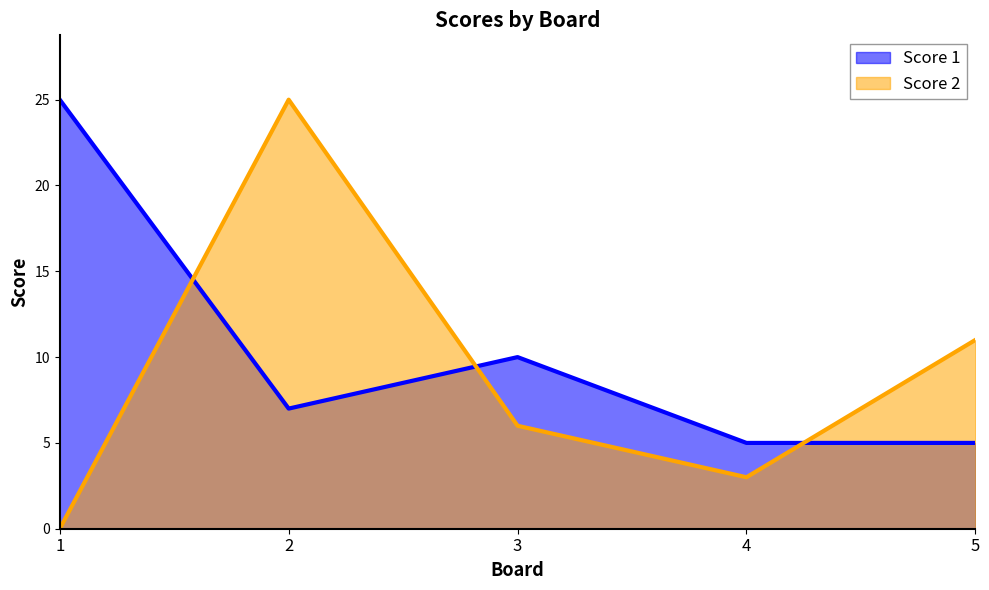

The value of Score 1 at 1 is 25. True or false?

True